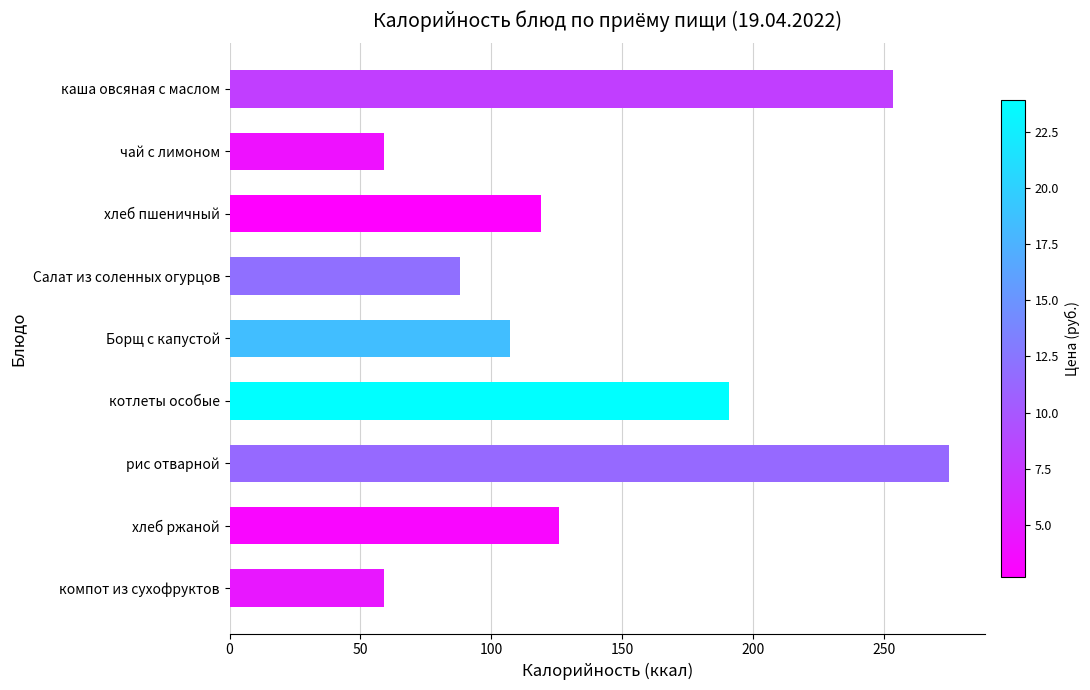

How many values are below 119?

4